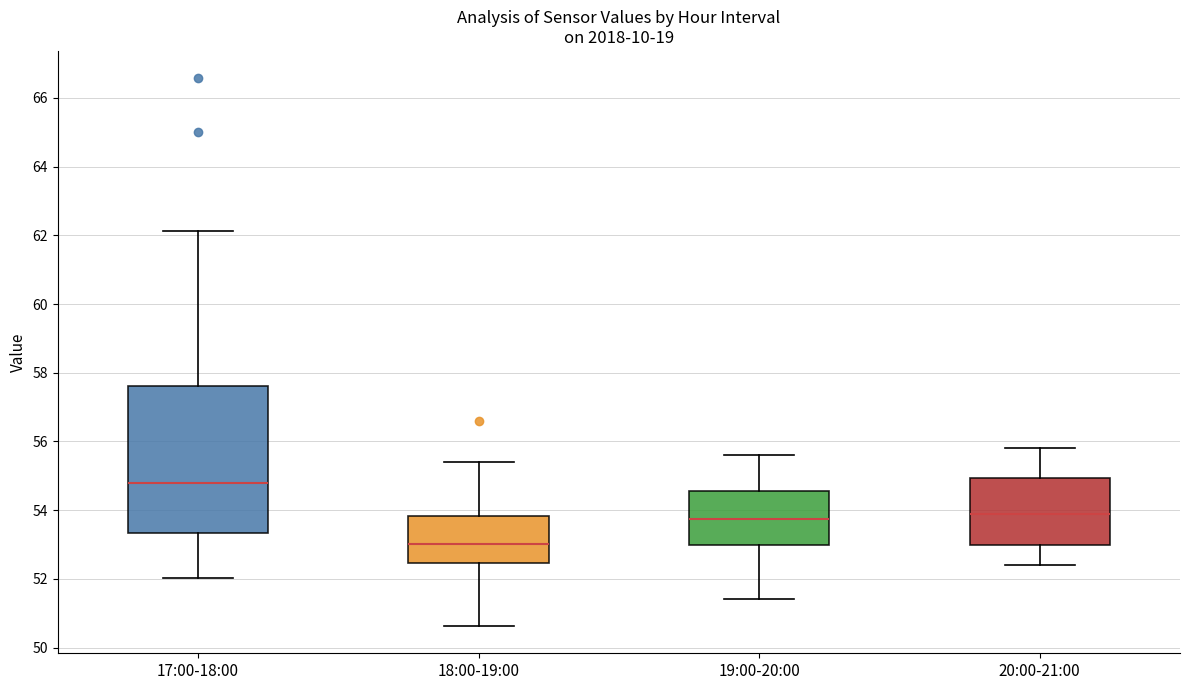

Reading left to right, transcribe this box plot: for each box, give where its median line is, the range the box spans, and where its two whiskers end, as read against the y-axis. The values are not printed on the chart, so give them approximately, as read against the axis.

17:00-18:00: median 54.8, box 53.4 to 57.6, whiskers 52.0 to 62.2
18:00-19:00: median 53.0, box 52.4 to 53.8, whiskers 50.6 to 55.4
19:00-20:00: median 53.8, box 53.0 to 54.6, whiskers 51.4 to 55.6
20:00-21:00: median 54.0, box 53.0 to 55.0, whiskers 52.4 to 55.8